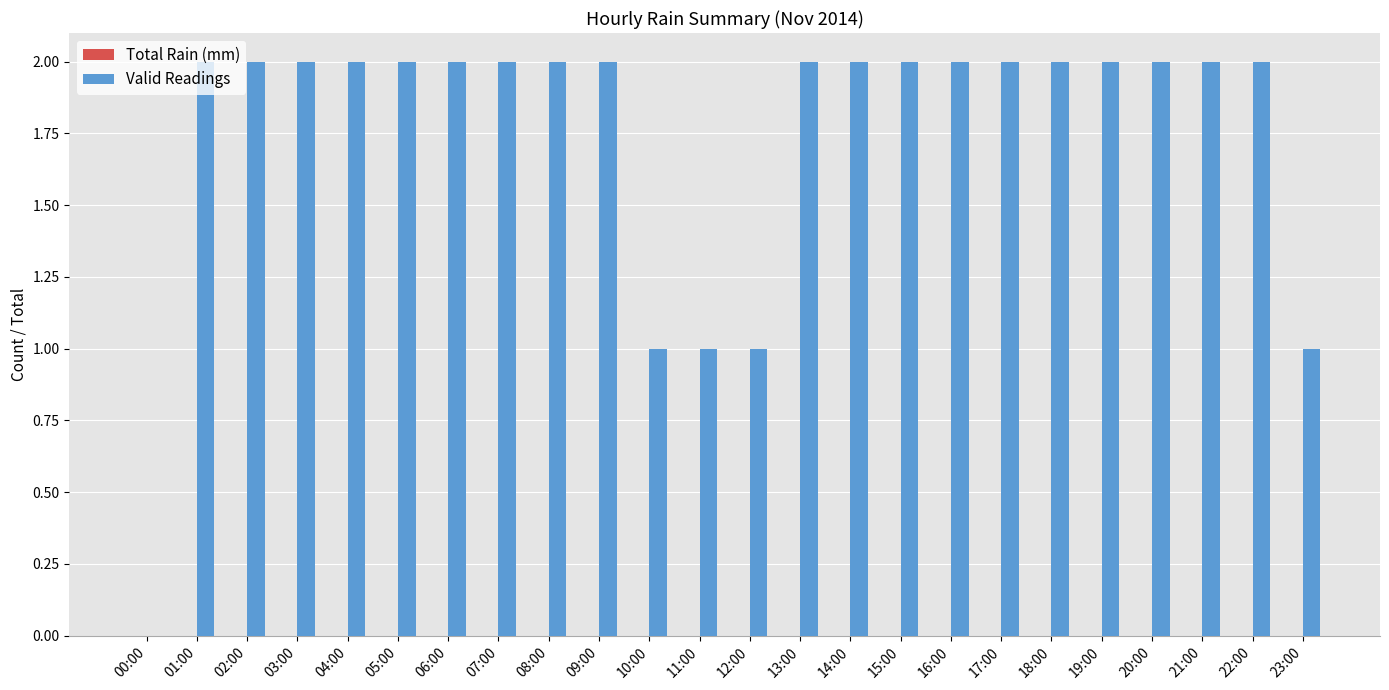

Is it true that the value at 20:00 is 2?

True